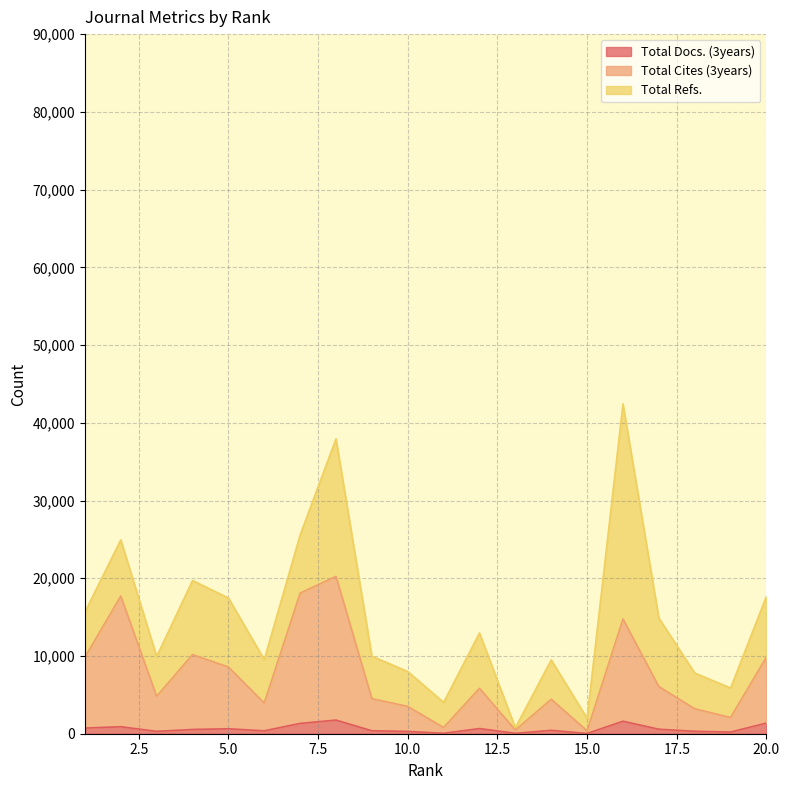

What is the sum of the Total Docs. (3years) values at 6 and 3?

675